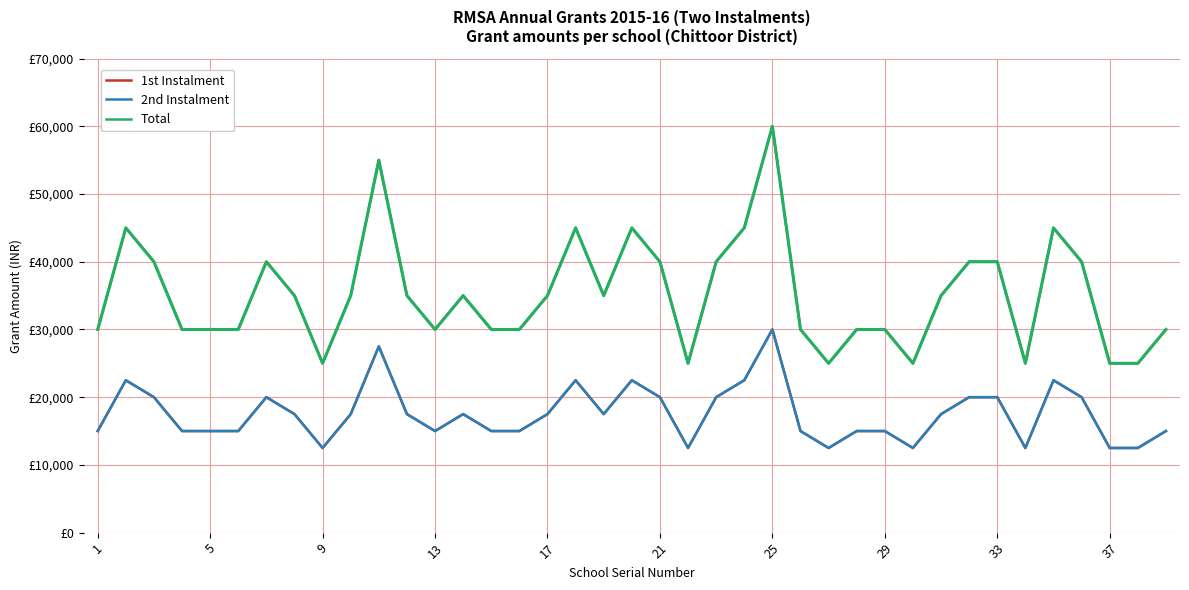

True or false: Total and 2nd Instalment cross at least once.

False